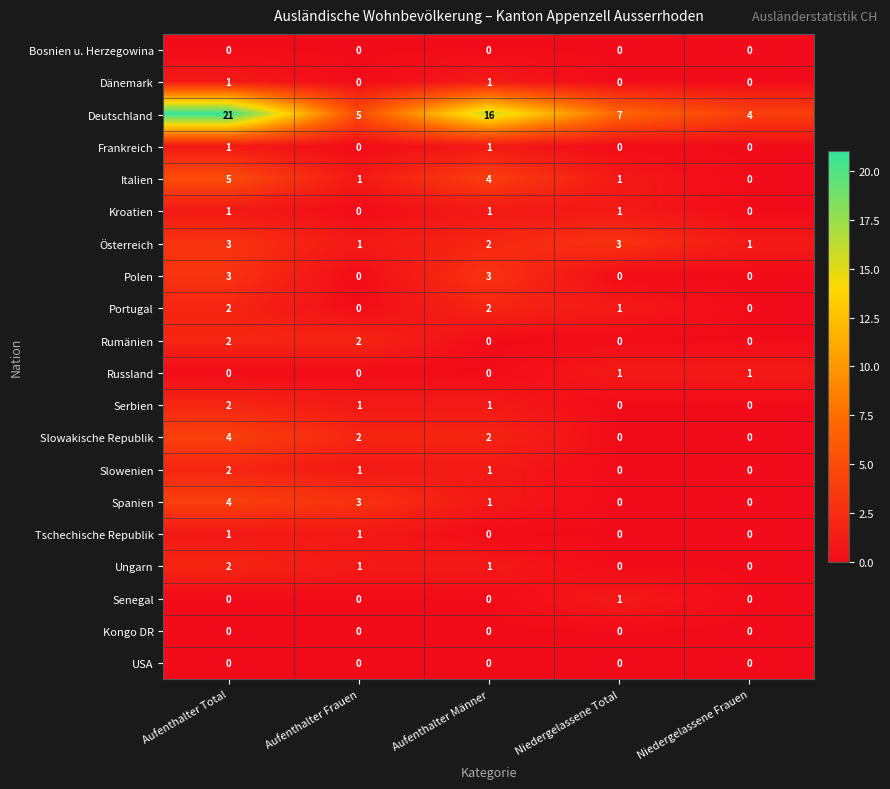

How many values in the Slowakische Republik series are below 2?

2